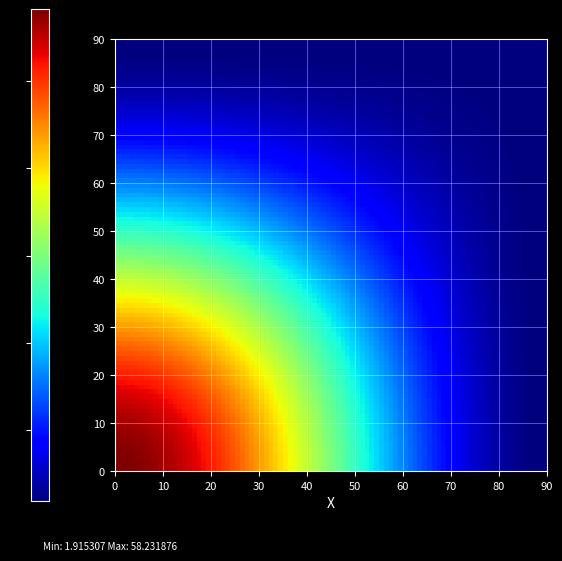

At how many categories does at least one series exceed 50?

1